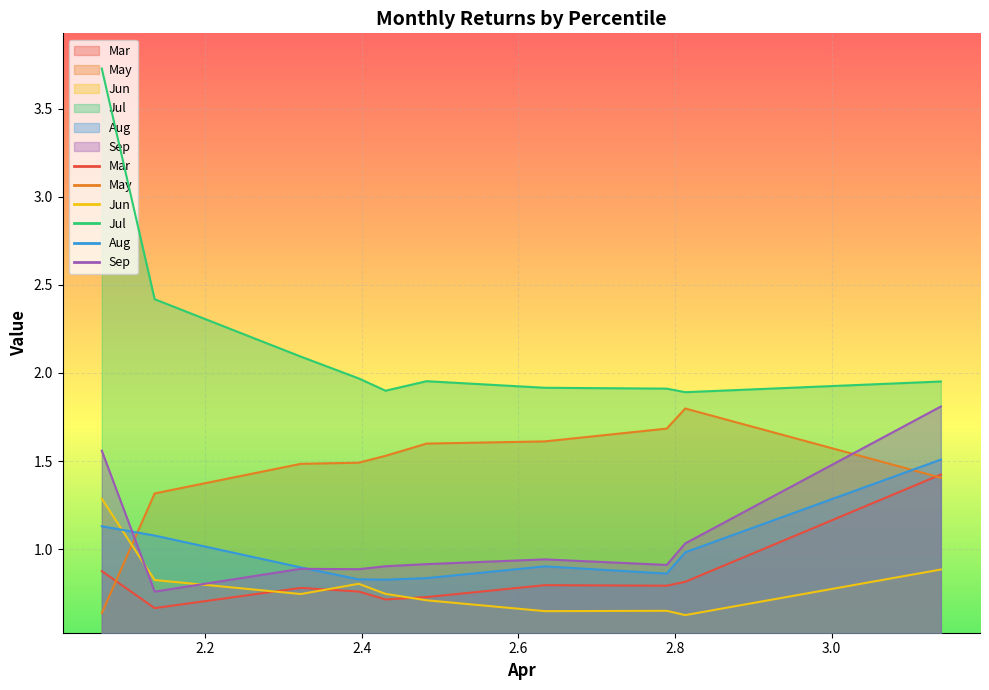

True or false: Sep has a value of 0.9 at pct55.

True